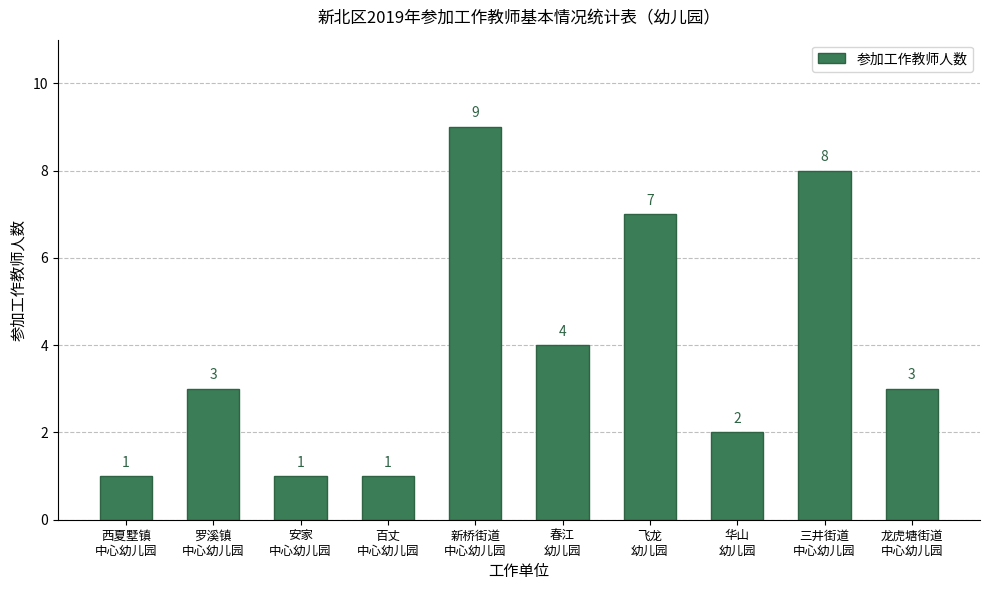

Reading left to right, extract all data points from this chart.

1	3	1	1	9	4	7	2	8	3